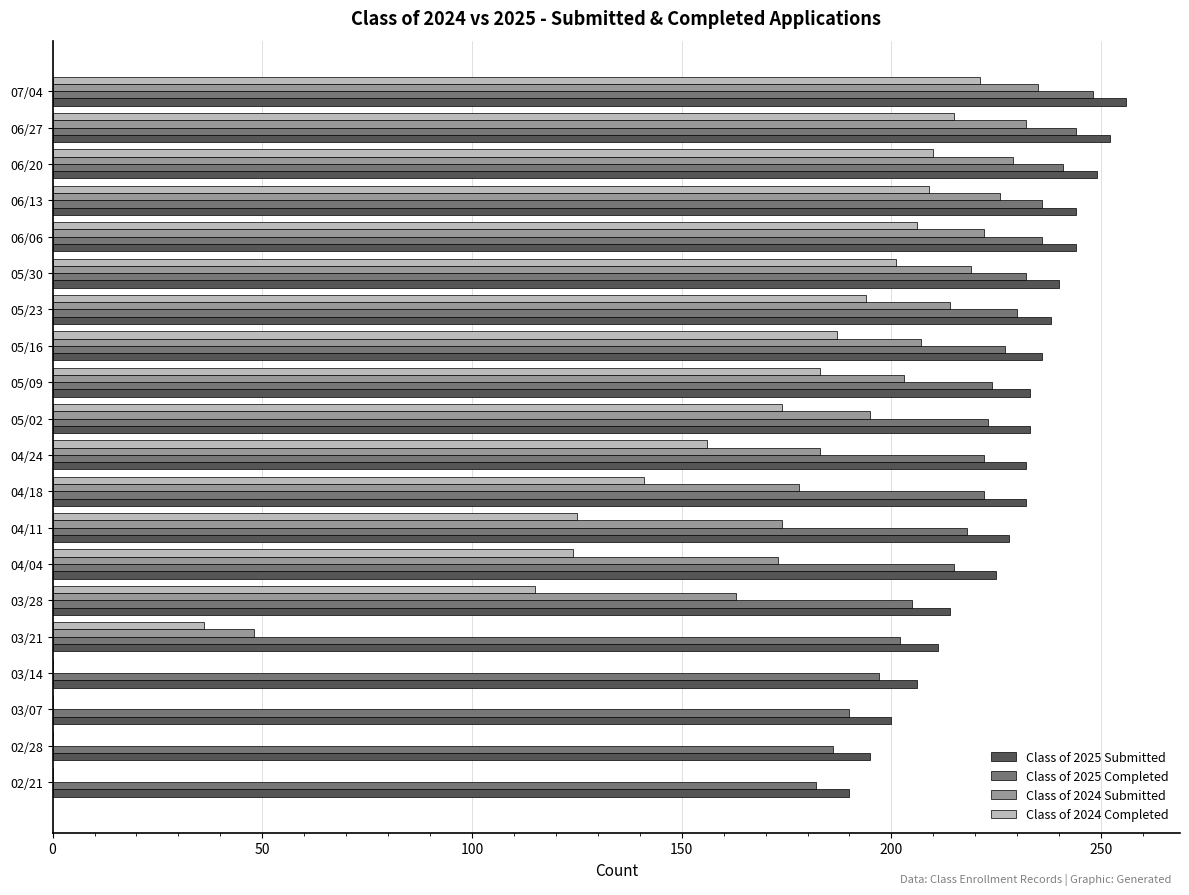

What is the sum of all Class of 2024 Submitted values?

3101